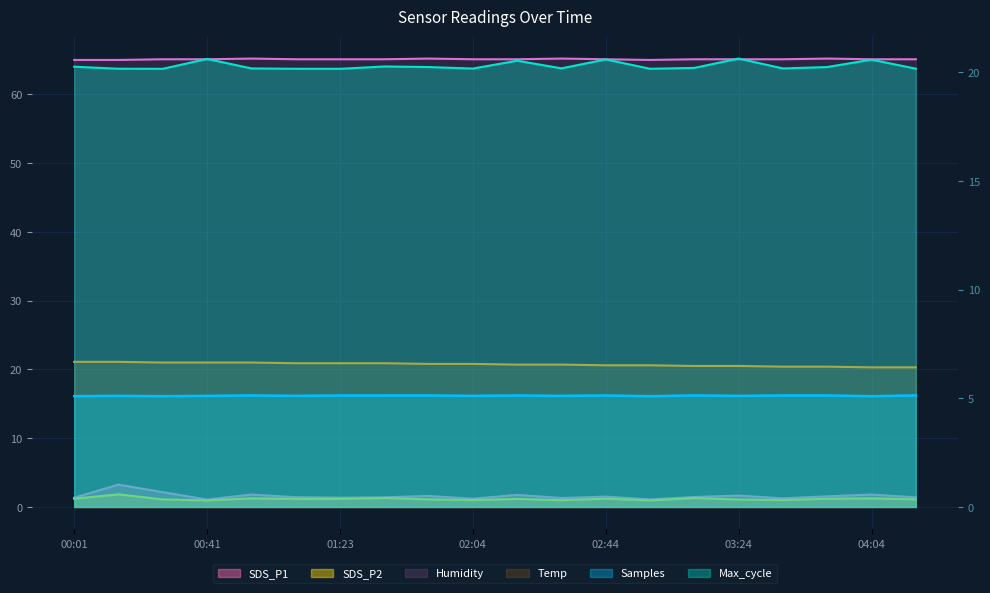

True or false: Samples has a value of 5.1 at 02:31.

True